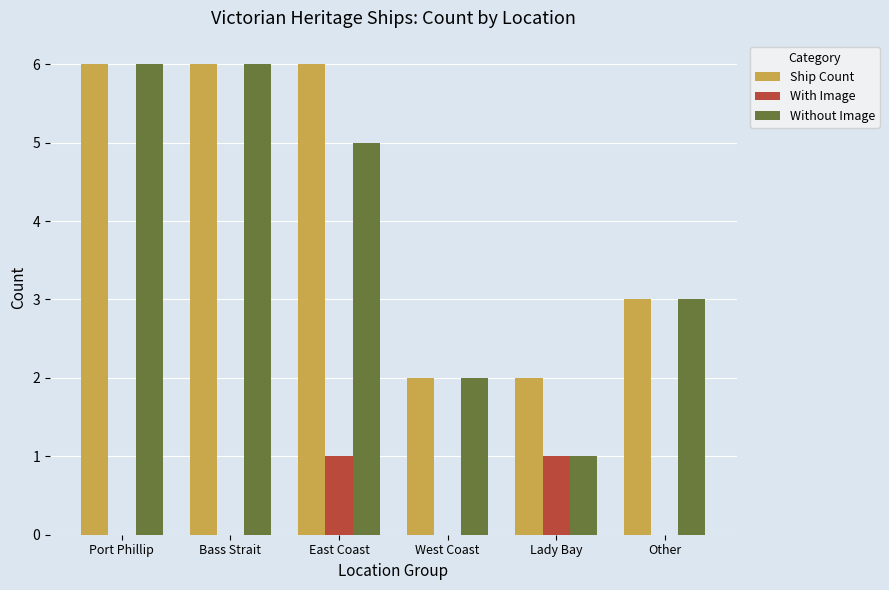

Which series has the largest range (max minus min)?

Without Image